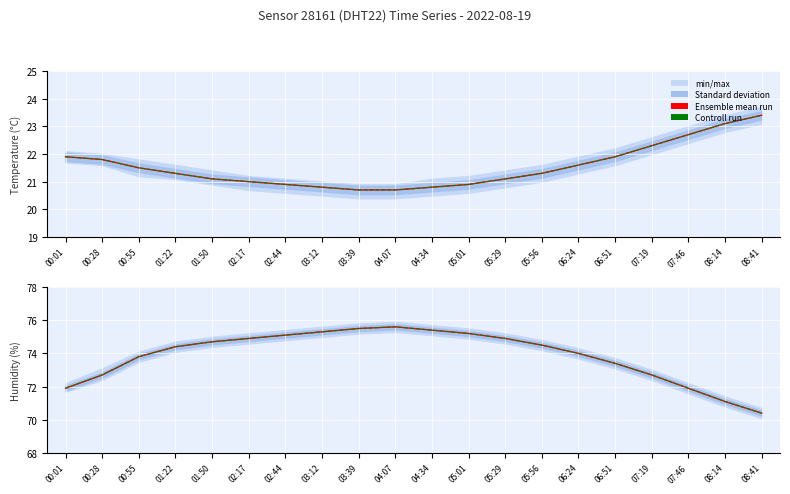

Count the number of categories in the chart.

20